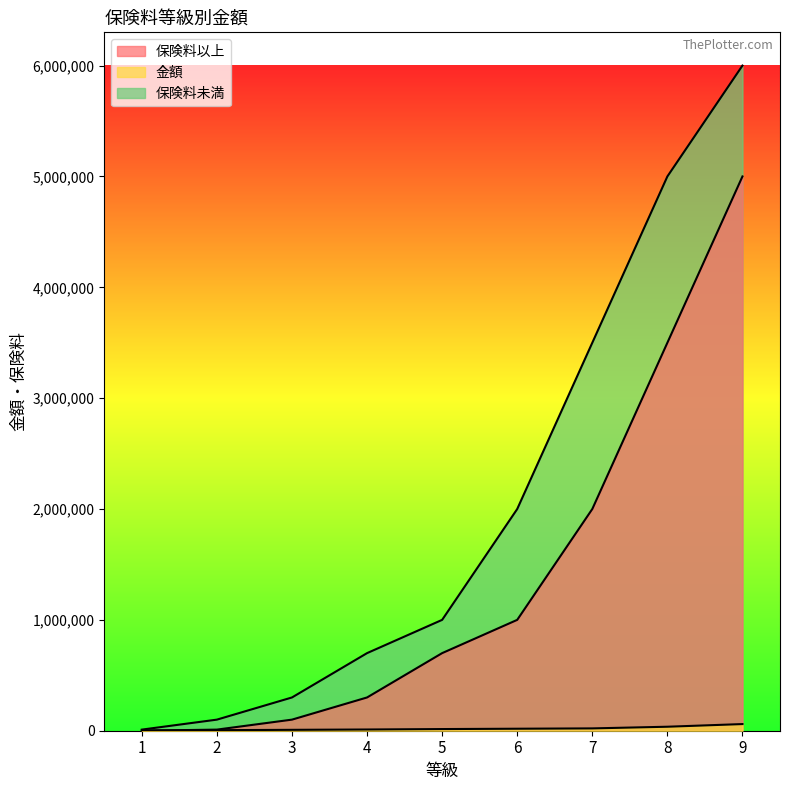

Reading left to right, transcribe all the data shown in this chart.

保険料以上: 0	10000	100000	300000	700000	1000000	2000000	3500000	5000000
金額: 3000	5000	8000	11000	15000	18000	21000	36000	60000
保険料未満: 10000	100000	300000	700000	1000000	2000000	3500000	5000000	6000000